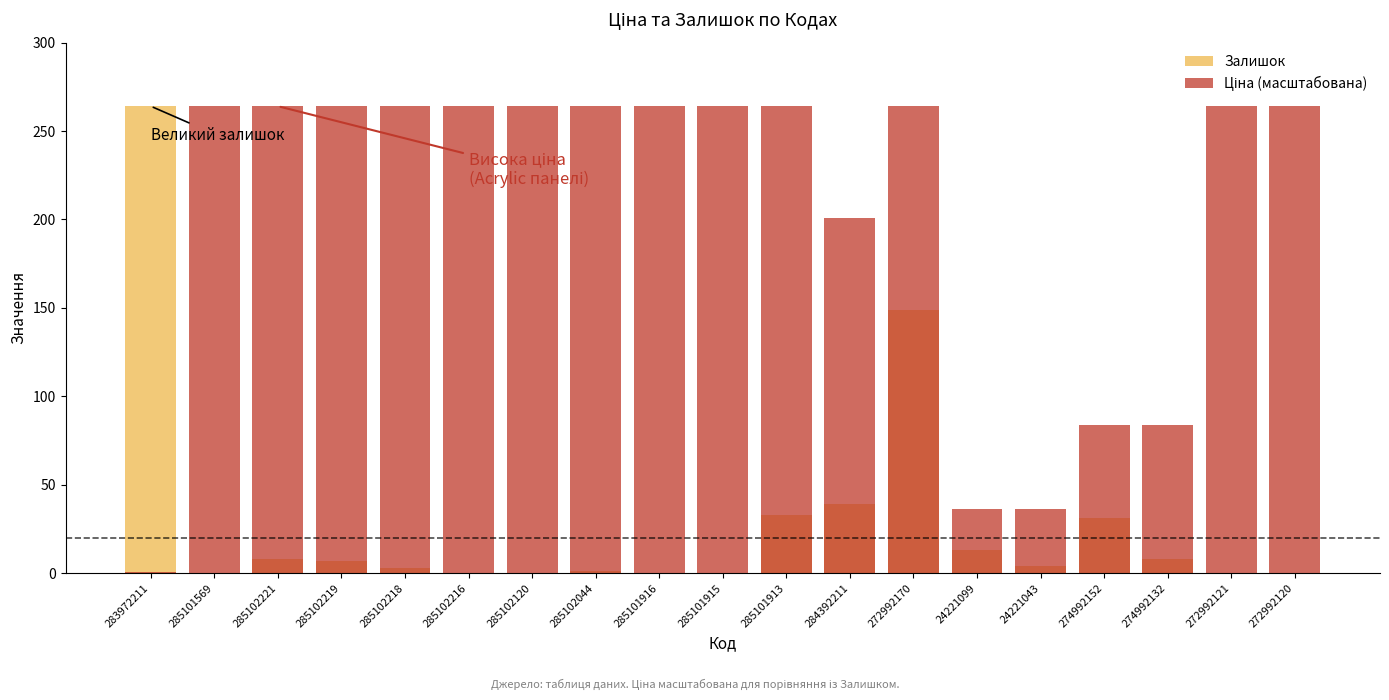

What position from the right is 274992132?

3